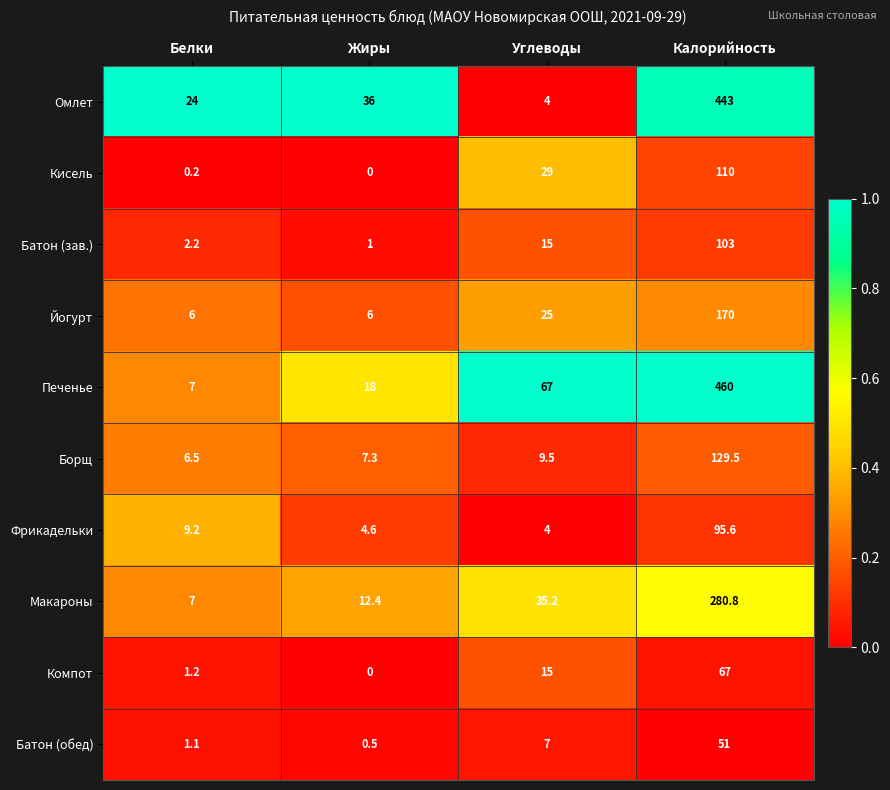

Which series has the largest total across all categories?

Печенье